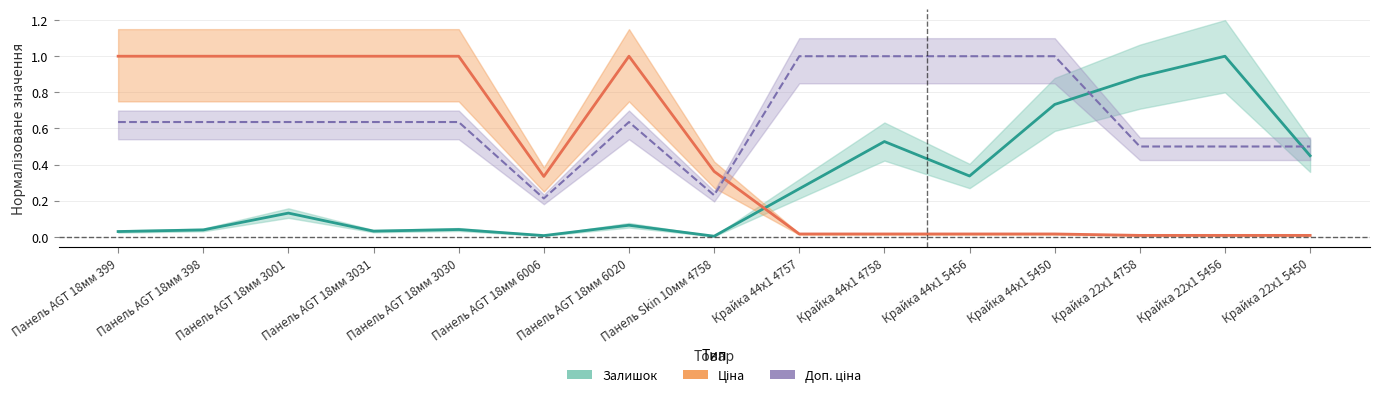

Is the value of Залишок at Крайка 44x1 5450 greater than the value of Доп. ціна at Панель AGT 18мм 3001?

Yes